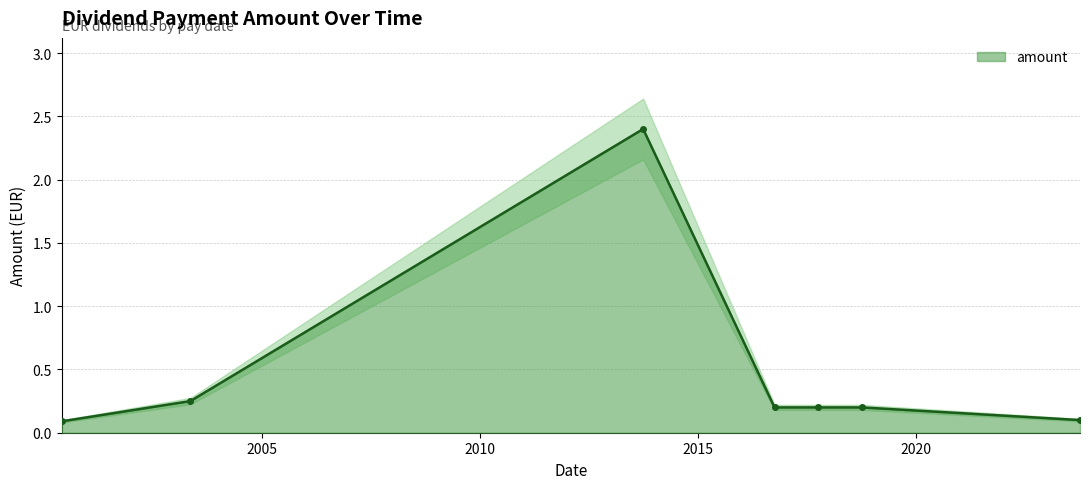

What value does the data have at 2016-10-04?

0.2